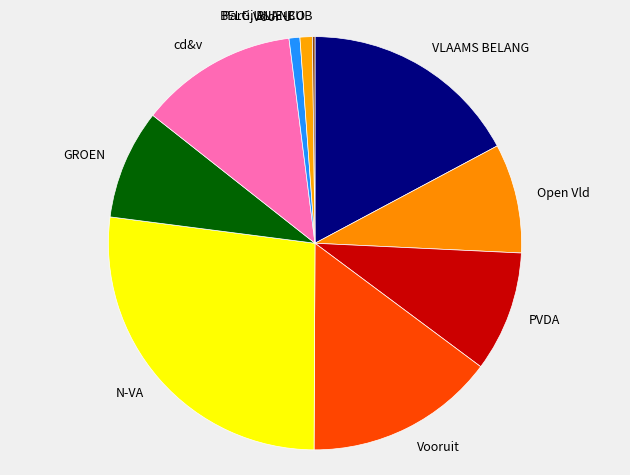

Between Open Vld and PVDA, which is larger?

PVDA